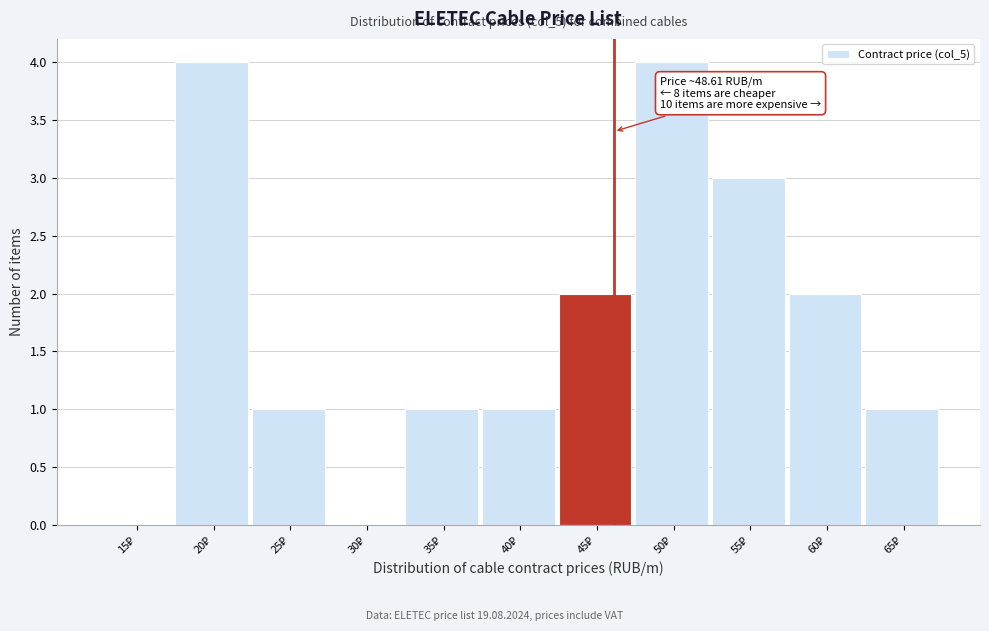

What is the maximum value shown in the chart?

4